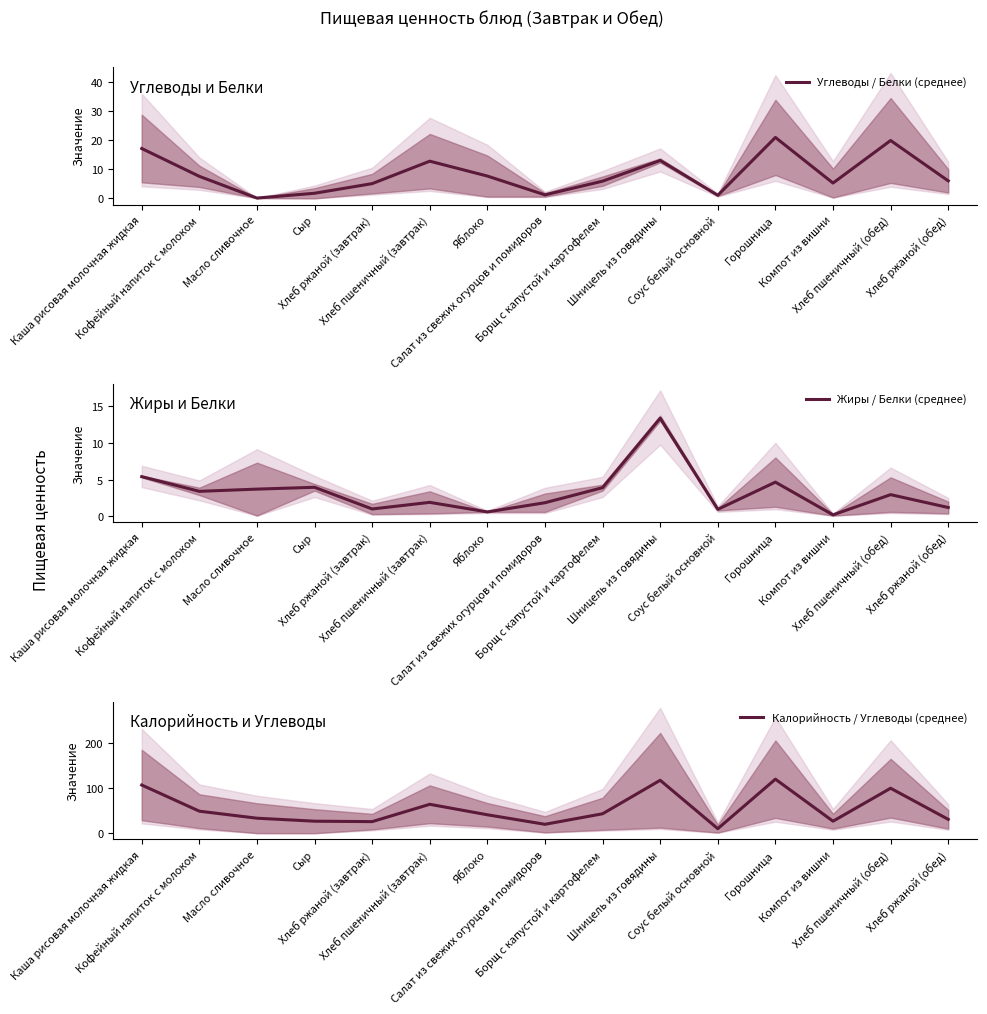

How many values in the Углеводы / Белки (среднее) series exceed 6?

7